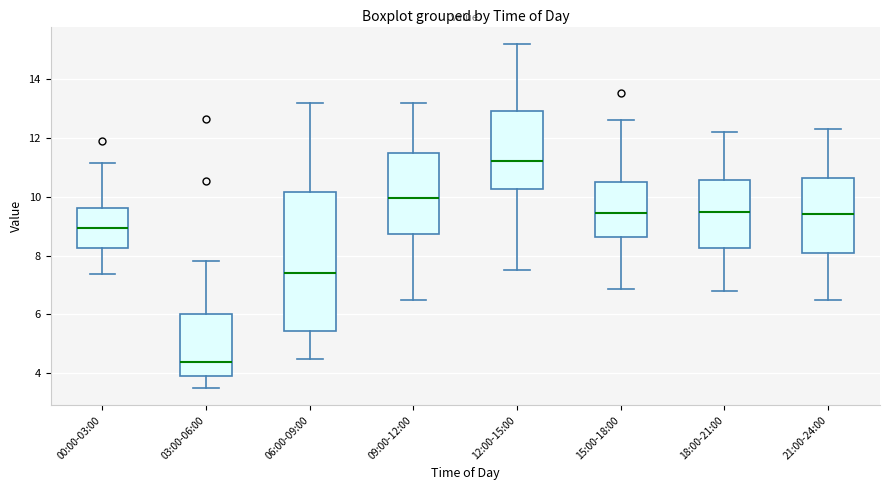

Where does the upper whisker of the box for 09:00-12:00 end on the y-axis? The values are not printed on the chart, so give them approximately, as read against the axis.

13.2